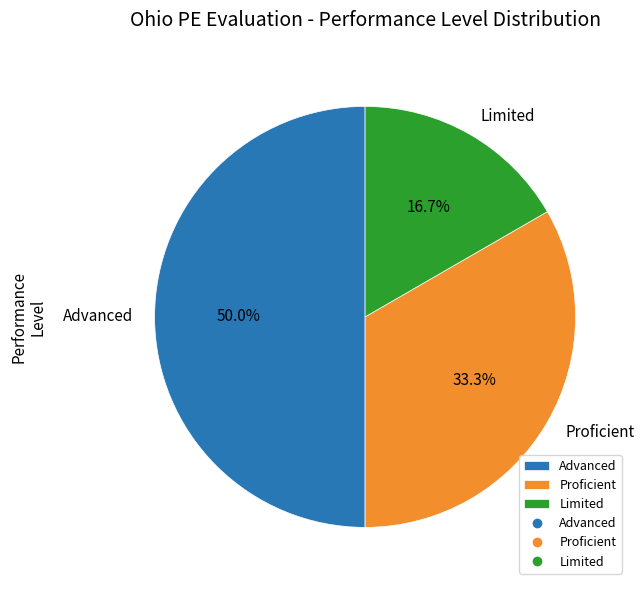

What is the largest slice in the pie chart?

Advanced